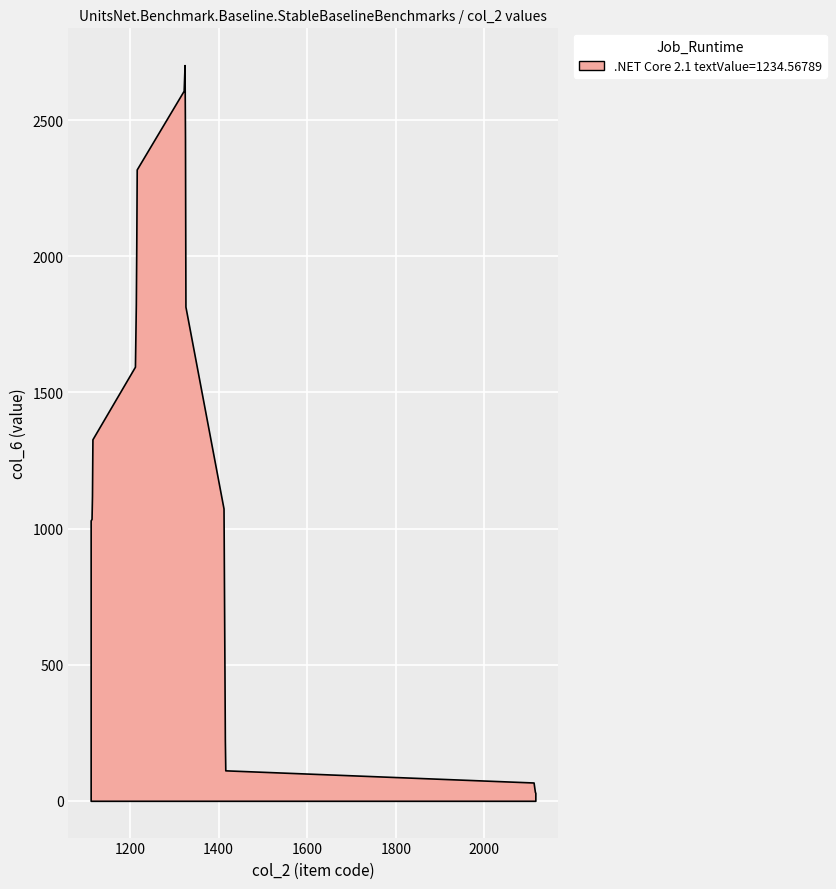

Rank the categories by value from lowest to highest.

2115, 2113, 2114, 2111, 1415, 1413, 1414, 1411, 1115, 1113, 1114, 1111, 1215, 1213, 1214, 1325, 1211, 1323, 1324, 1321